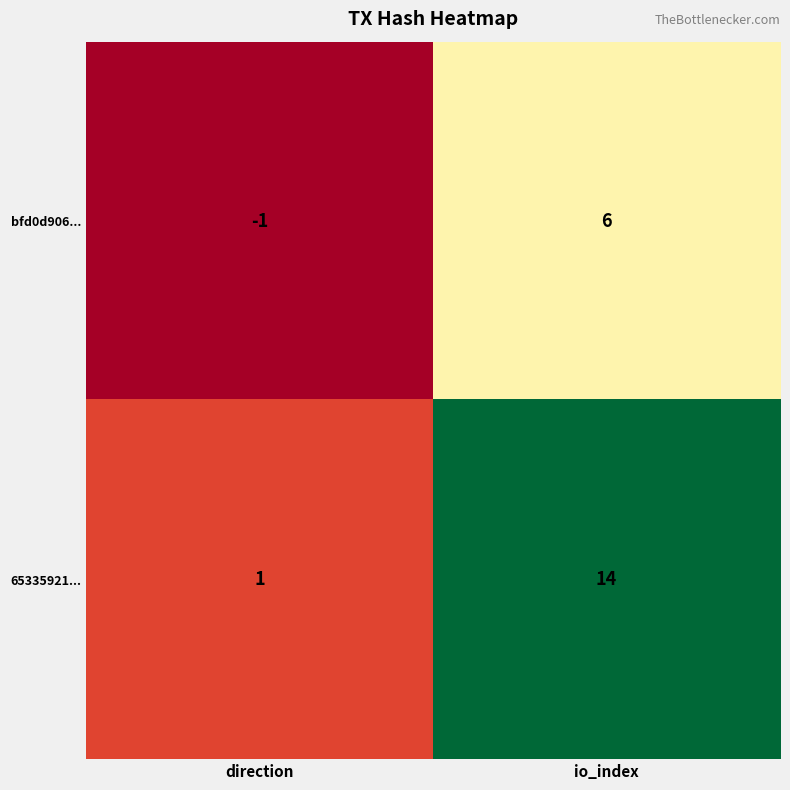

Rank the series at direction from lowest to highest value.

bfd0d906..., 65335921...